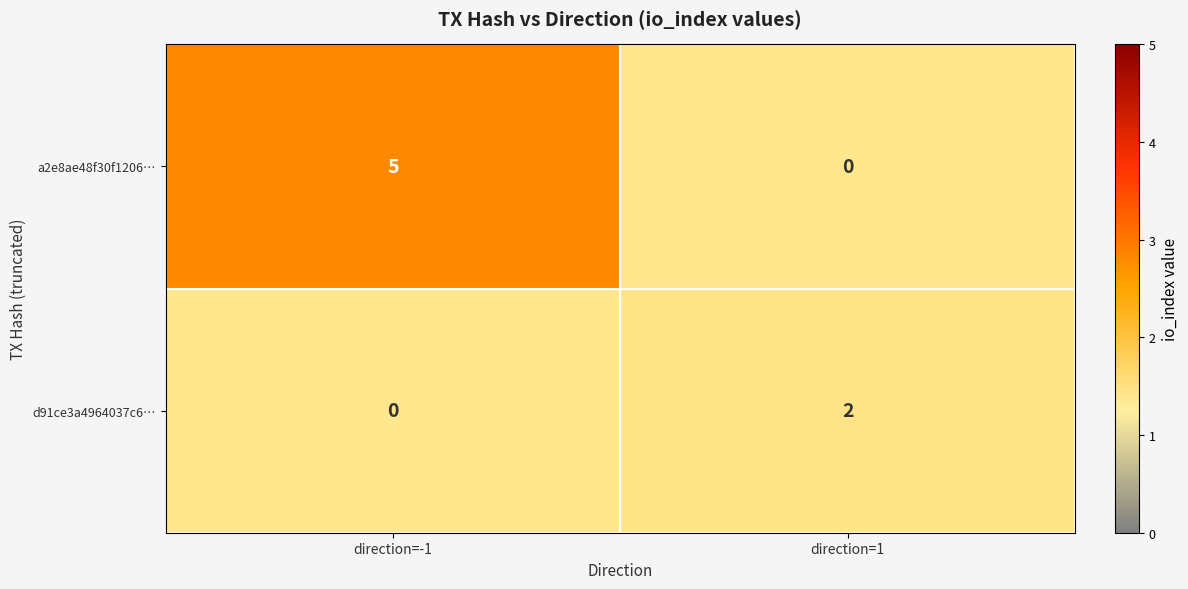

At direction=1, list the series in order from largest to smallest.

d91ce3a4964037c6…, a2e8ae48f30f1206…